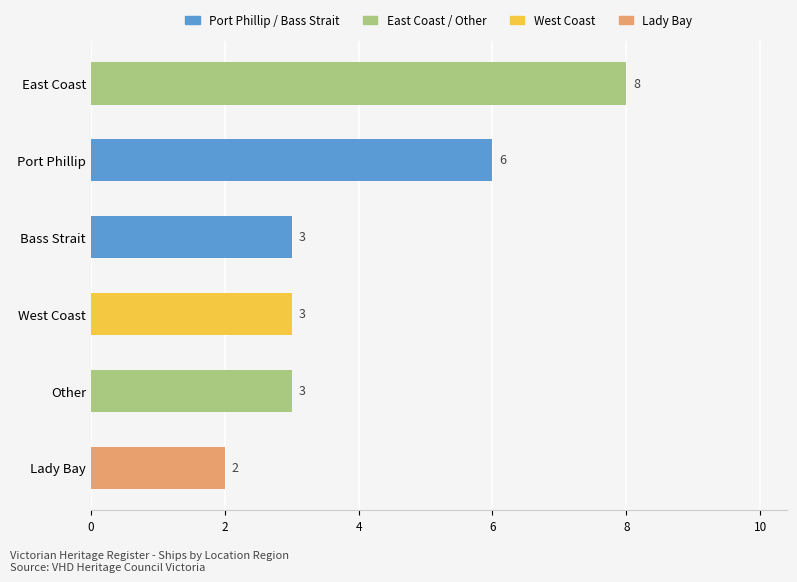

What value does the data have at Bass Strait?

3